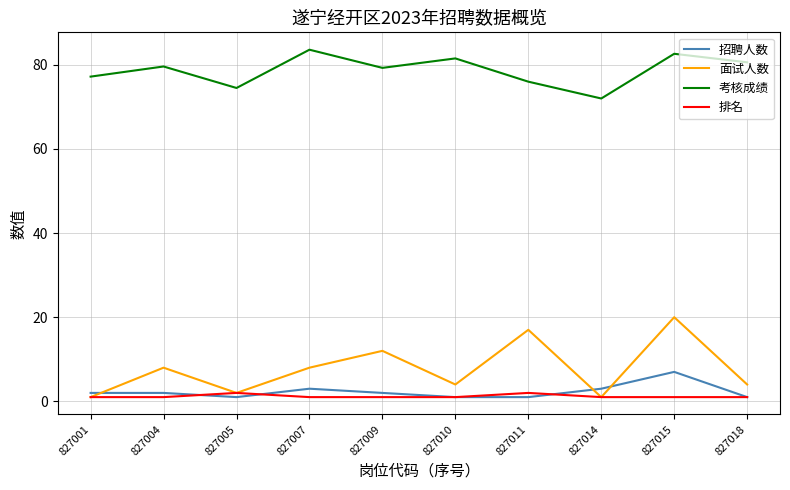

What is the average value of the 排名 series?

1.2